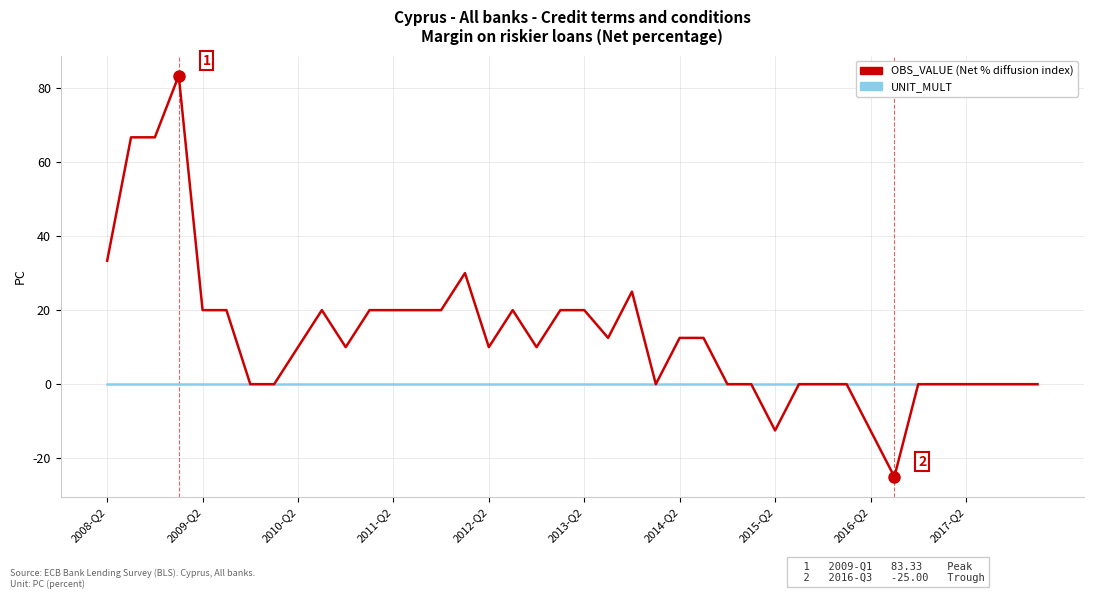

What is the smallest value displayed?

-25.0